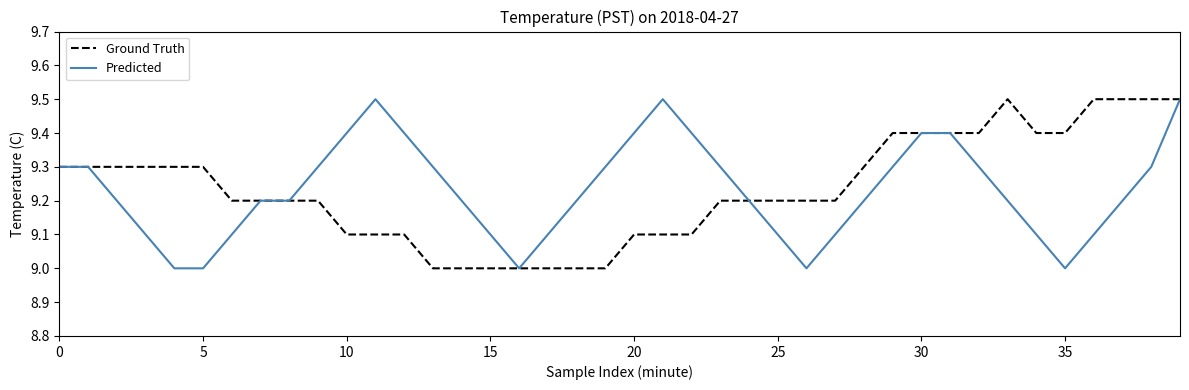

What is the minimum value shown in the chart?

9.0